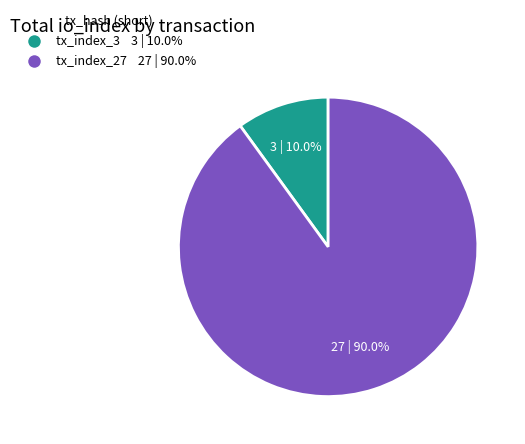

Does tx_index_27 represent more than half of the total?

Yes